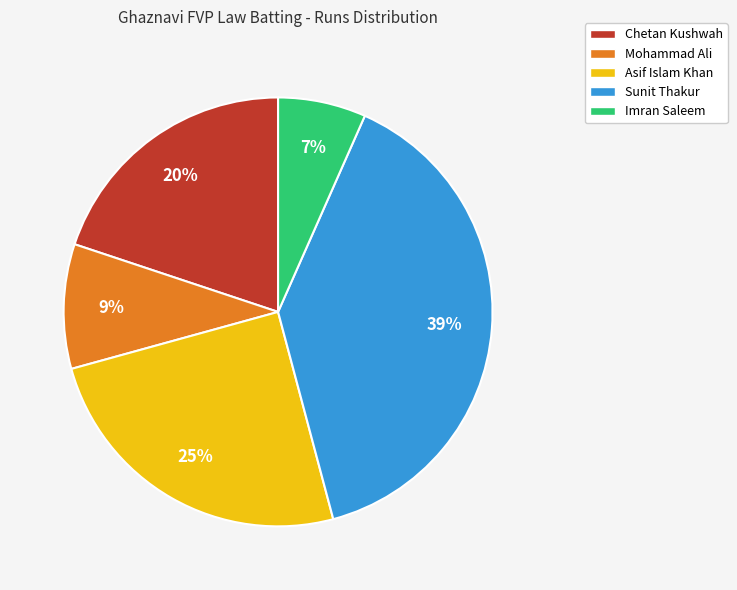

The Mohammad Ali slice represents 9% of the pie. True or false?

True